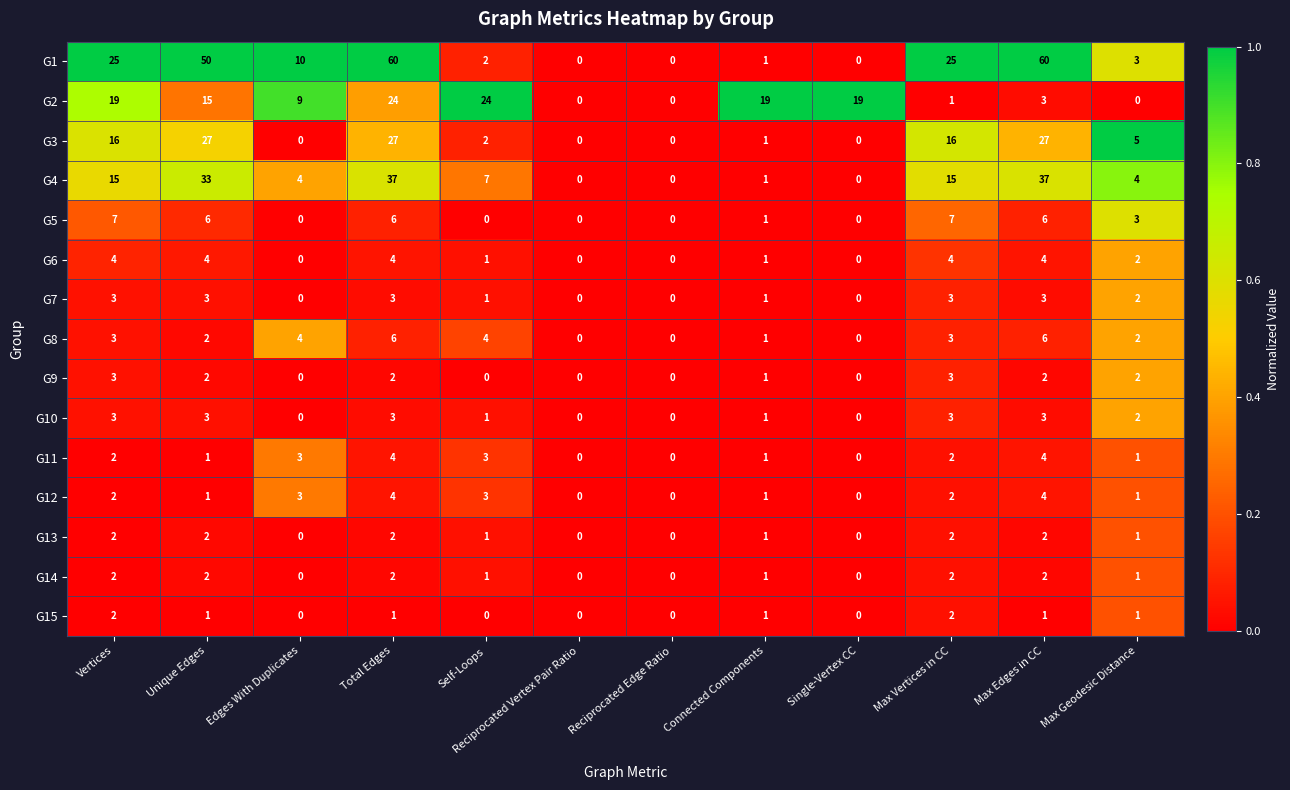

What is the greatest value displayed?

60